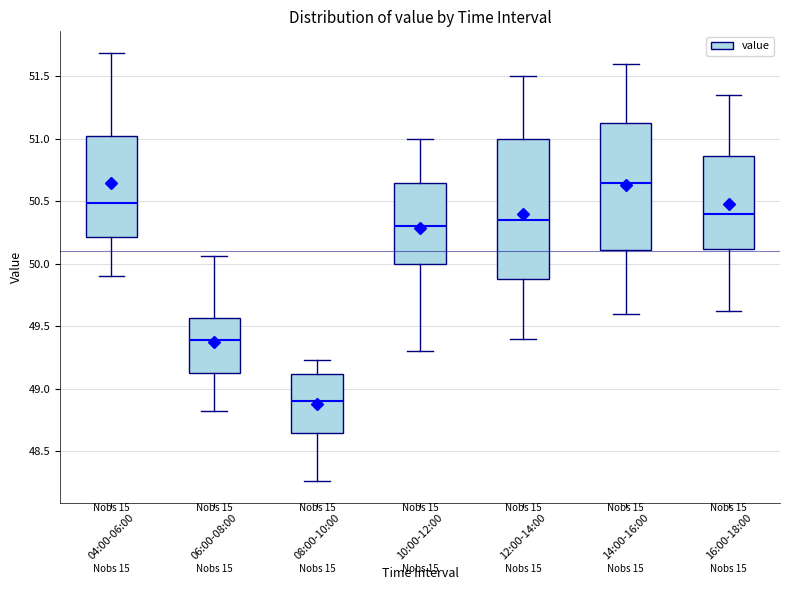

Reading left to right, transcribe this box plot: for each box, give where its median line is, the range the box spans, and where its two whiskers end, as read against the y-axis. The values are not printed on the chart, so give them approximately, as read against the axis.

04:00-06:00: median 50.50, box 50.20 to 51.00, whiskers 49.90 to 51.70
06:00-08:00: median 49.40, box 49.15 to 49.55, whiskers 48.80 to 50.05
08:00-10:00: median 48.90, box 48.65 to 49.10, whiskers 48.25 to 49.25
10:00-12:00: median 50.30, box 50.00 to 50.65, whiskers 49.30 to 51.00
12:00-14:00: median 50.35, box 49.90 to 51.00, whiskers 49.40 to 51.50
14:00-16:00: median 50.65, box 50.10 to 51.15, whiskers 49.60 to 51.60
16:00-18:00: median 50.40, box 50.10 to 50.85, whiskers 49.60 to 51.35